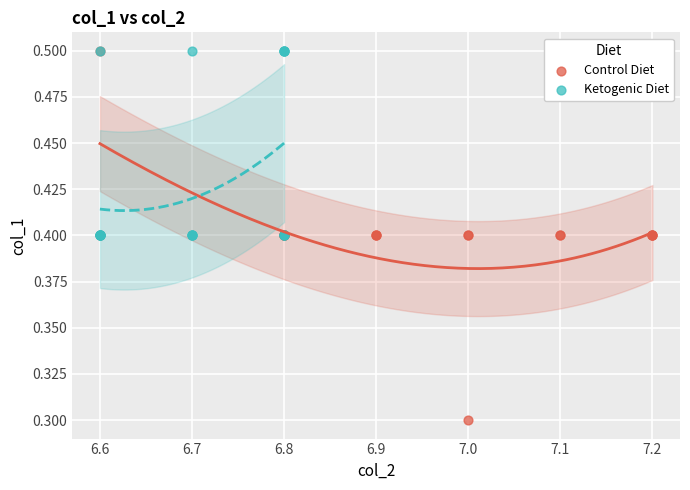

Which series reaches the minimum Y coordinate?

Control Diet